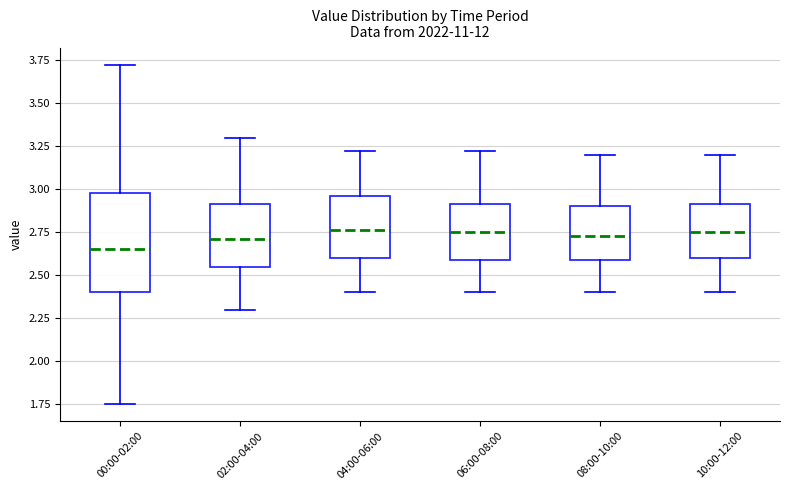

Where does the lower whisker of the box for 00:00-02:00 end on the y-axis? The values are not printed on the chart, so give them approximately, as read against the axis.

1.75